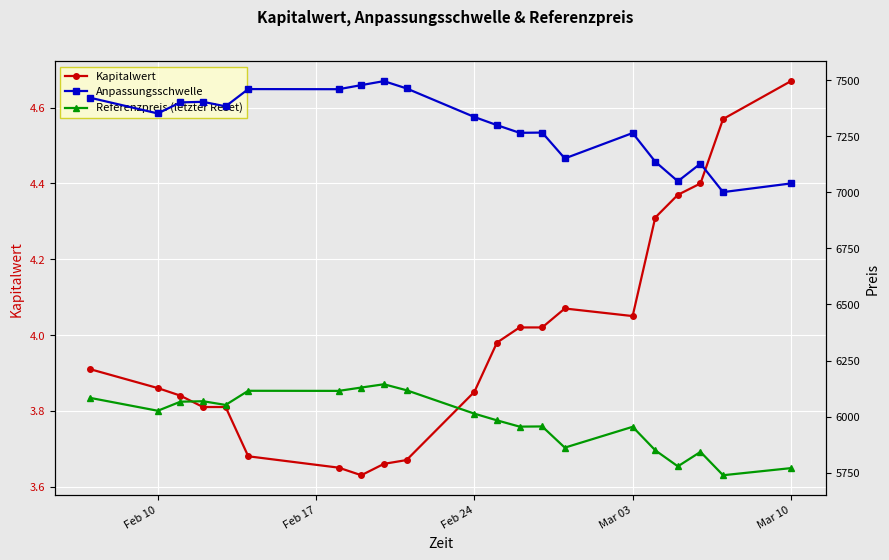

The value of Anpassungsschwelle at 12 is 2862.2. True or false?

False